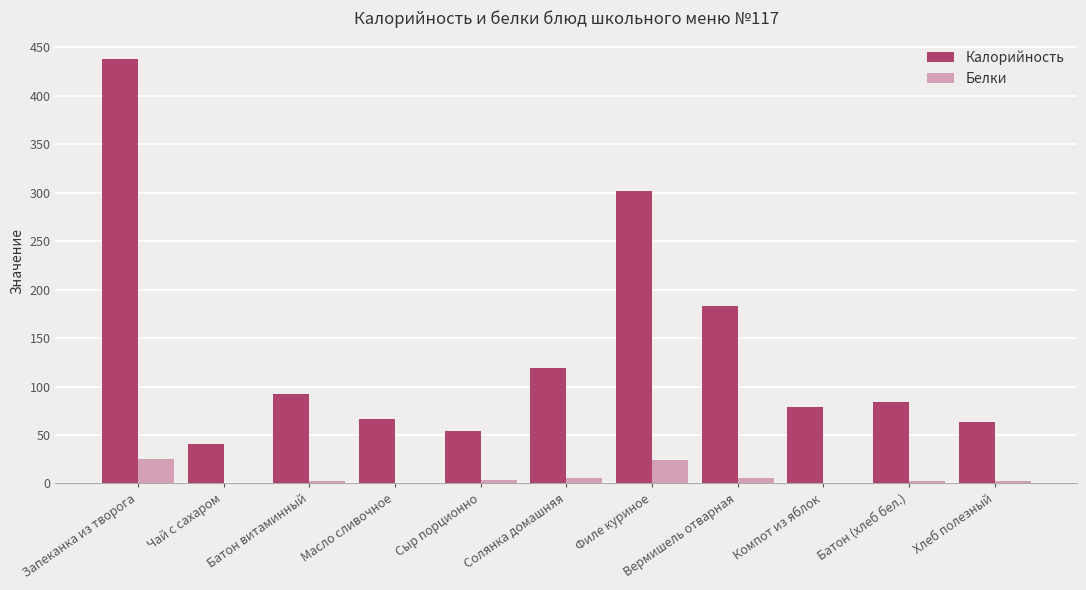

The Калорийность series shows 92.4 at Батон витаминный. True or false?

True